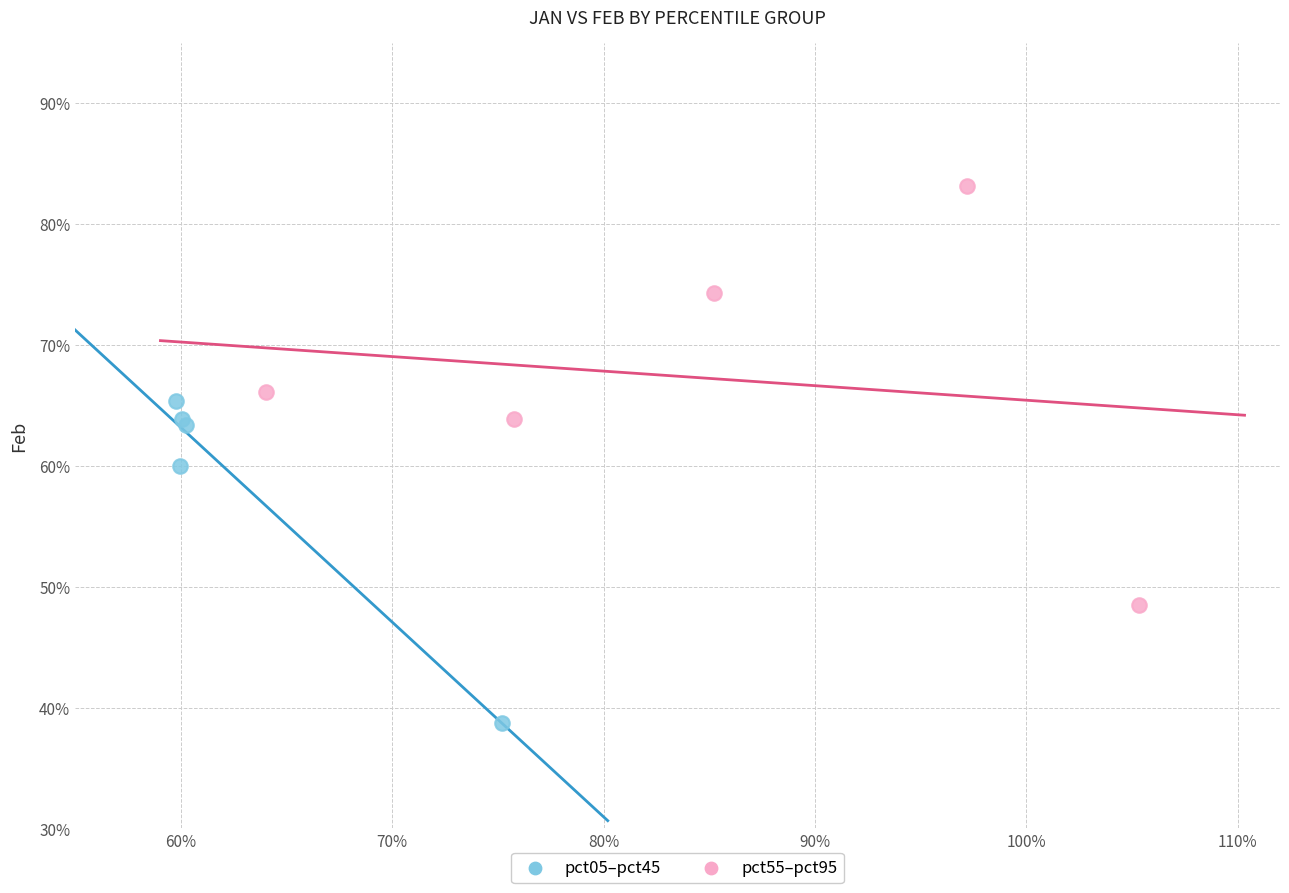

What are all the series names shown in the legend?

pct05–pct45, pct55–pct95